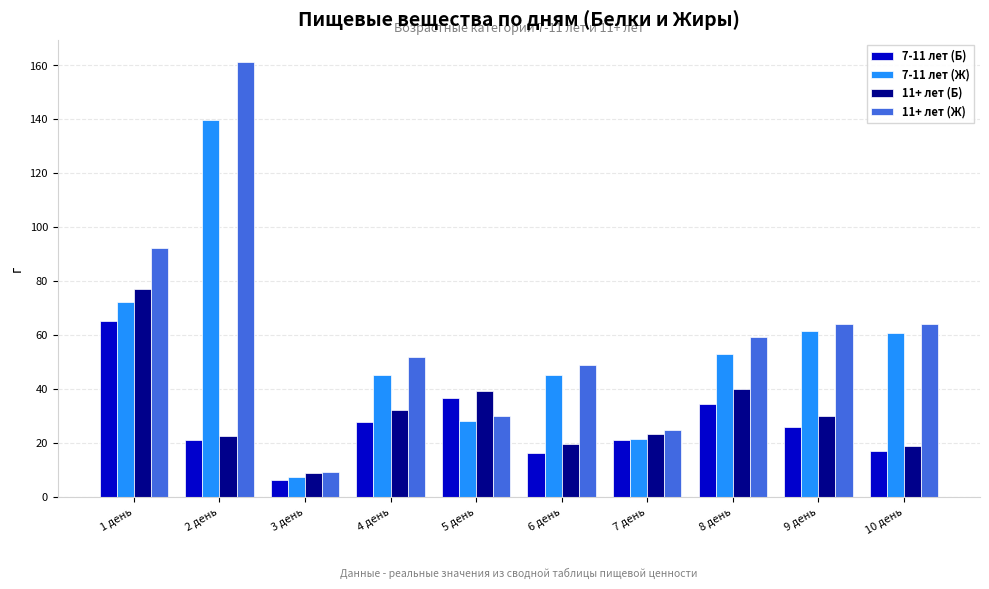

At how many categories does at least one series exceed 13?

9